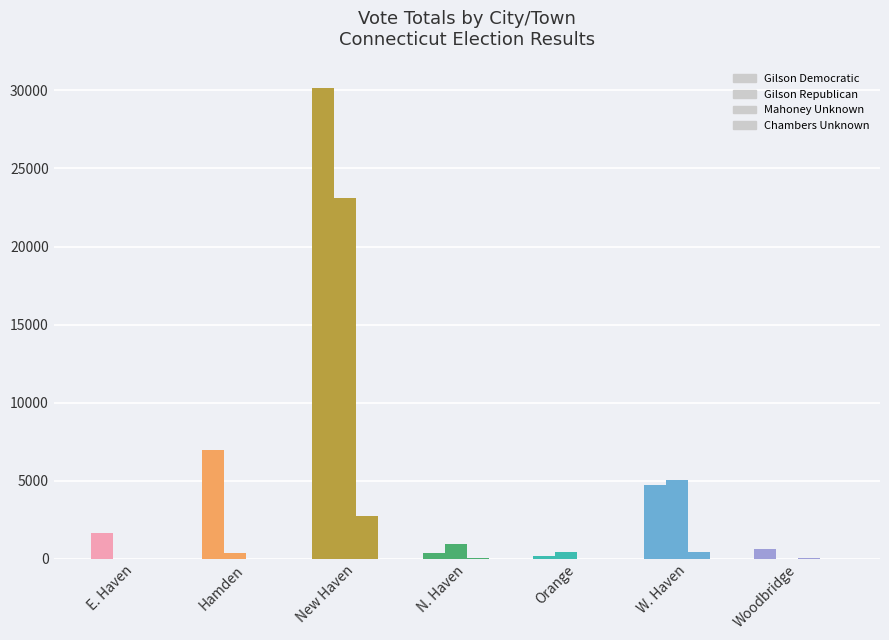

Are the bars horizontal?

No